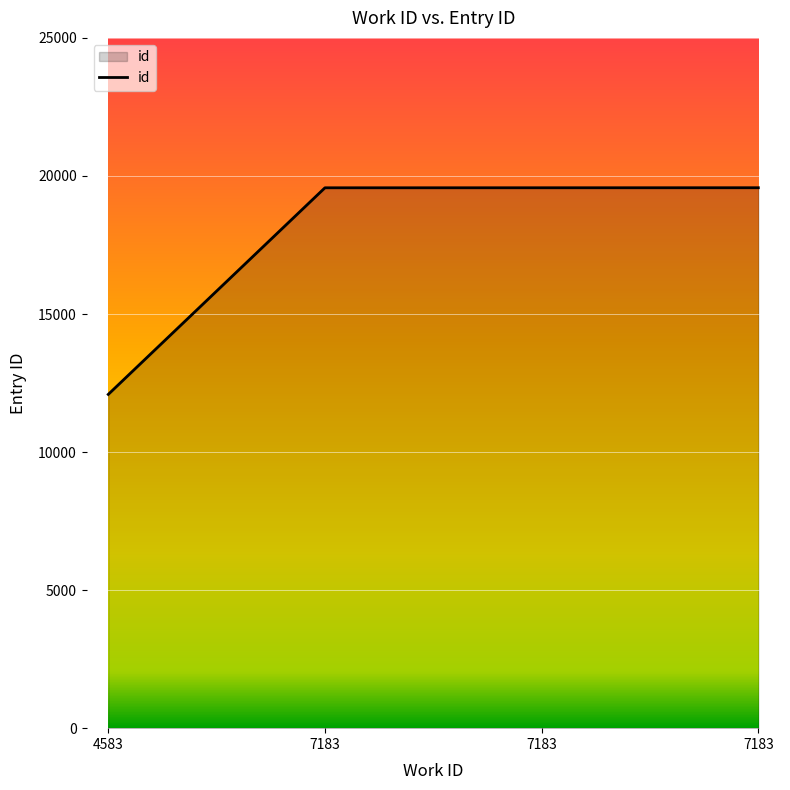

List the labels in order of value, smallest first.

4583, 7183, 7183, 7183